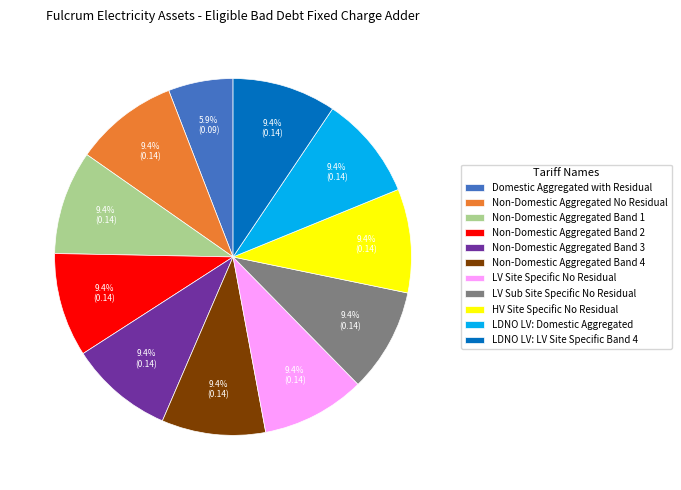

To the nearest percent, what is the average slice percentage?

9%